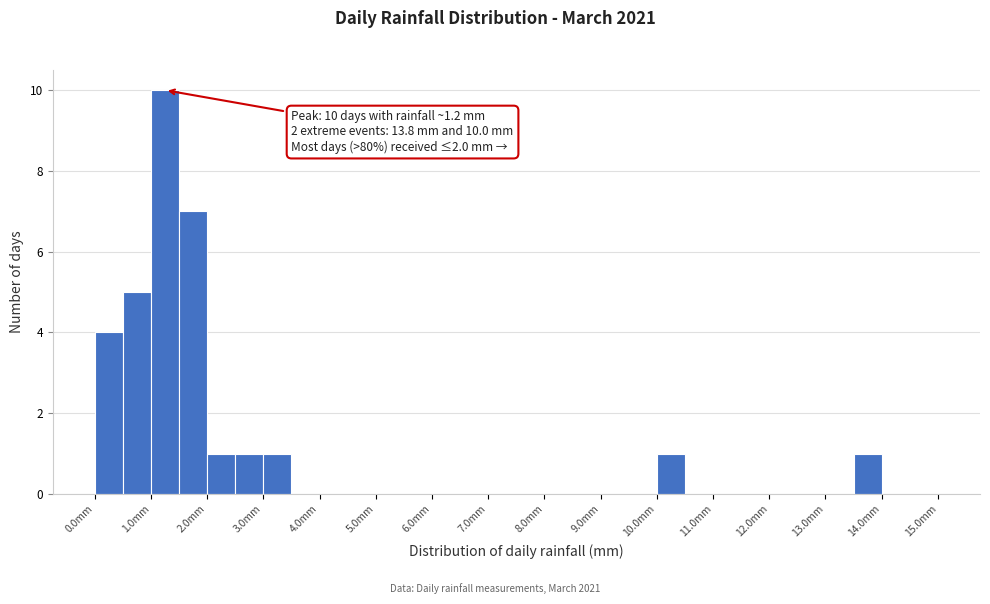

Which range on the x-axis has the tallest bar?

1.0 to 1.5